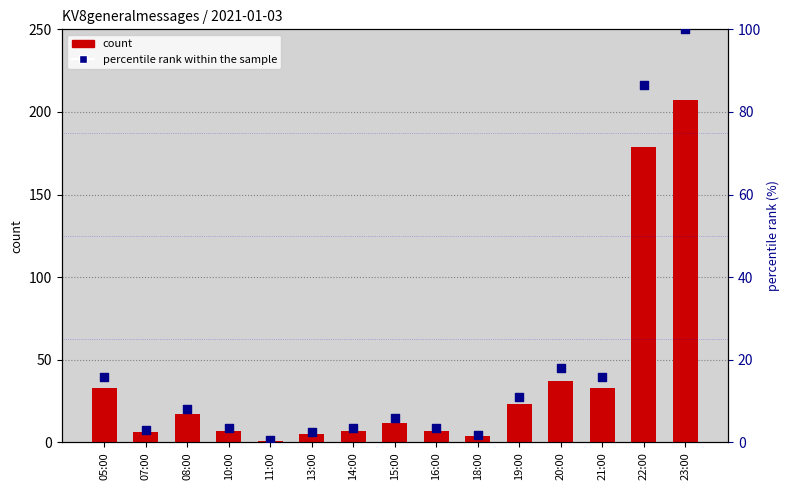

What is the total value across all series at 14:00?

10.4